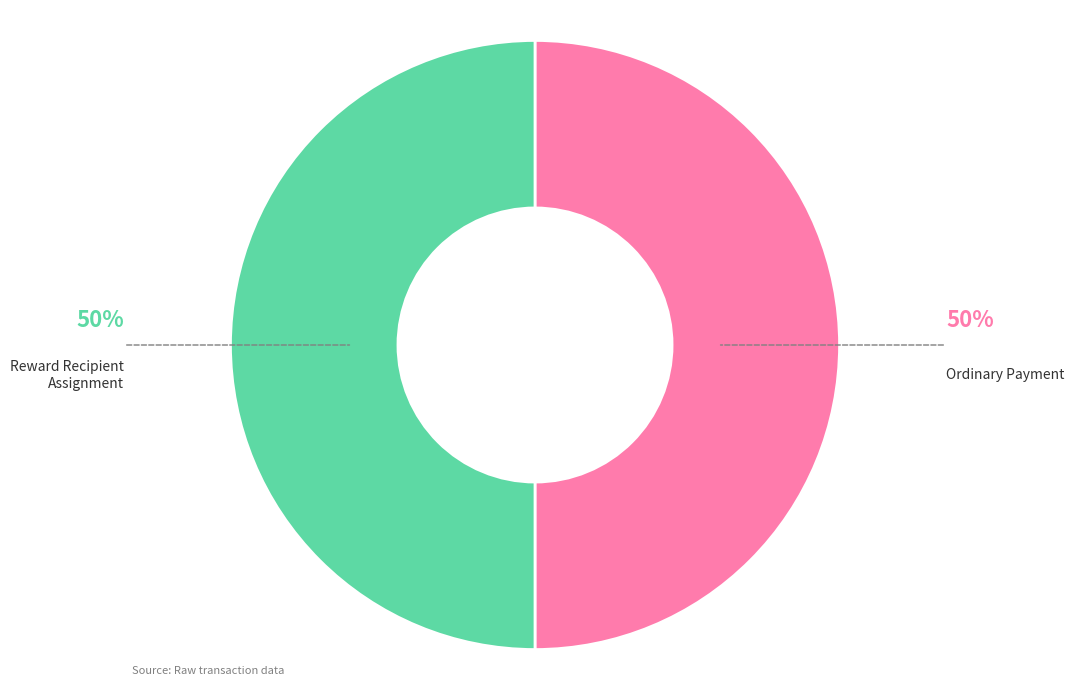

Is the sum of Ordinary Payment and Reward Recipient Assignment greater than half?

Yes